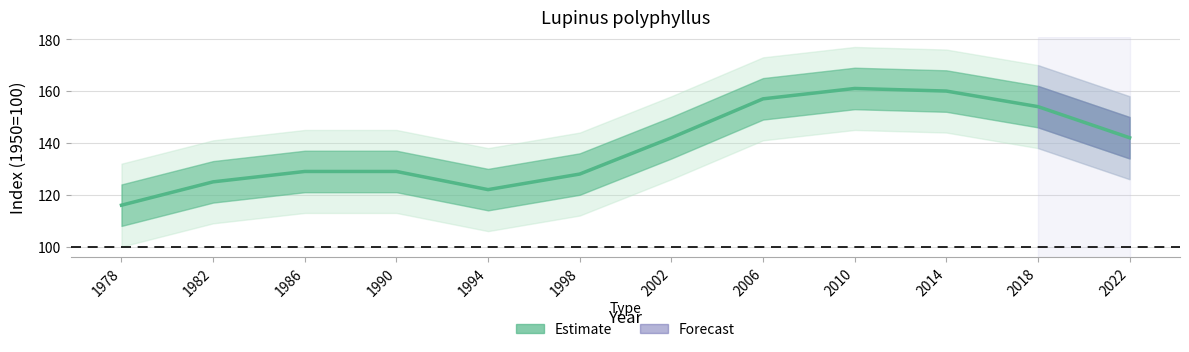

What is the value of the 8th point from the left?

157